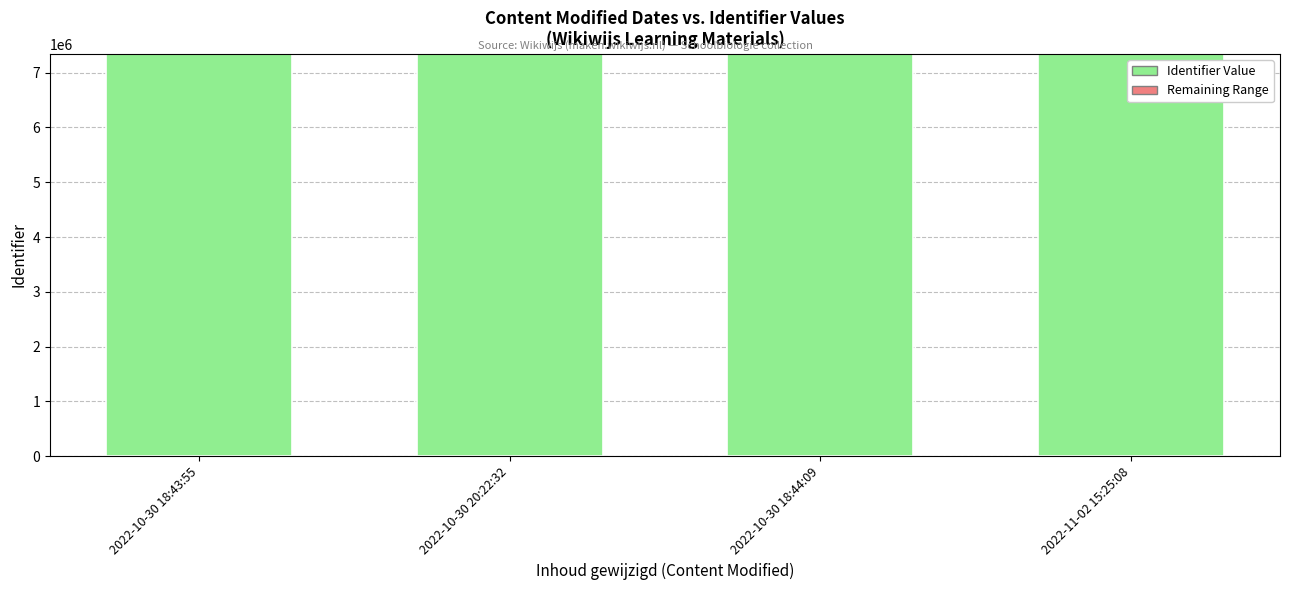

At which label does Remaining Range first exceed 6?

2022-10-30 18:43:55